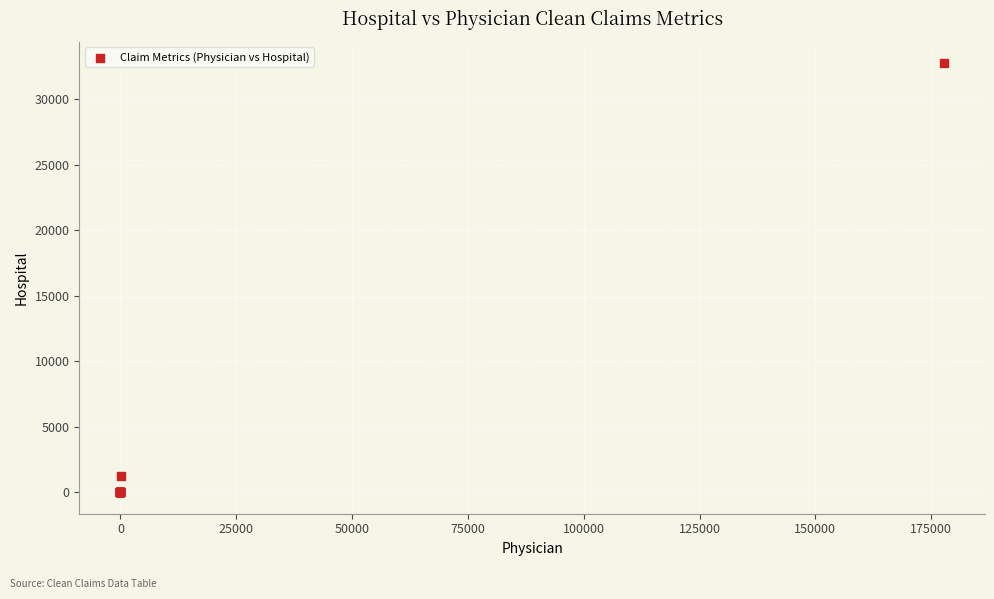

What Y value in the scatter plot is closest to 16378?

1251.4